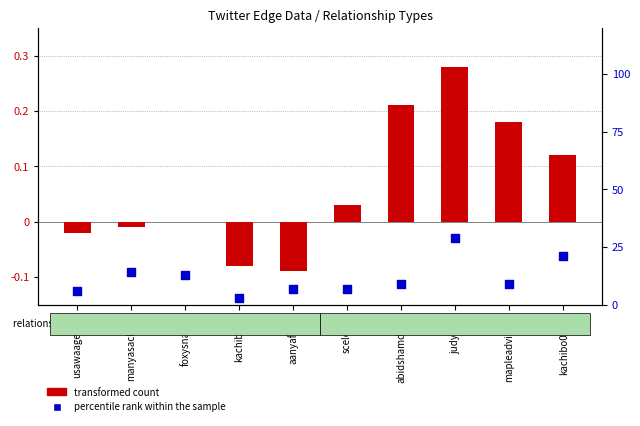

Which series has the widest spread of Y values?

transformed count